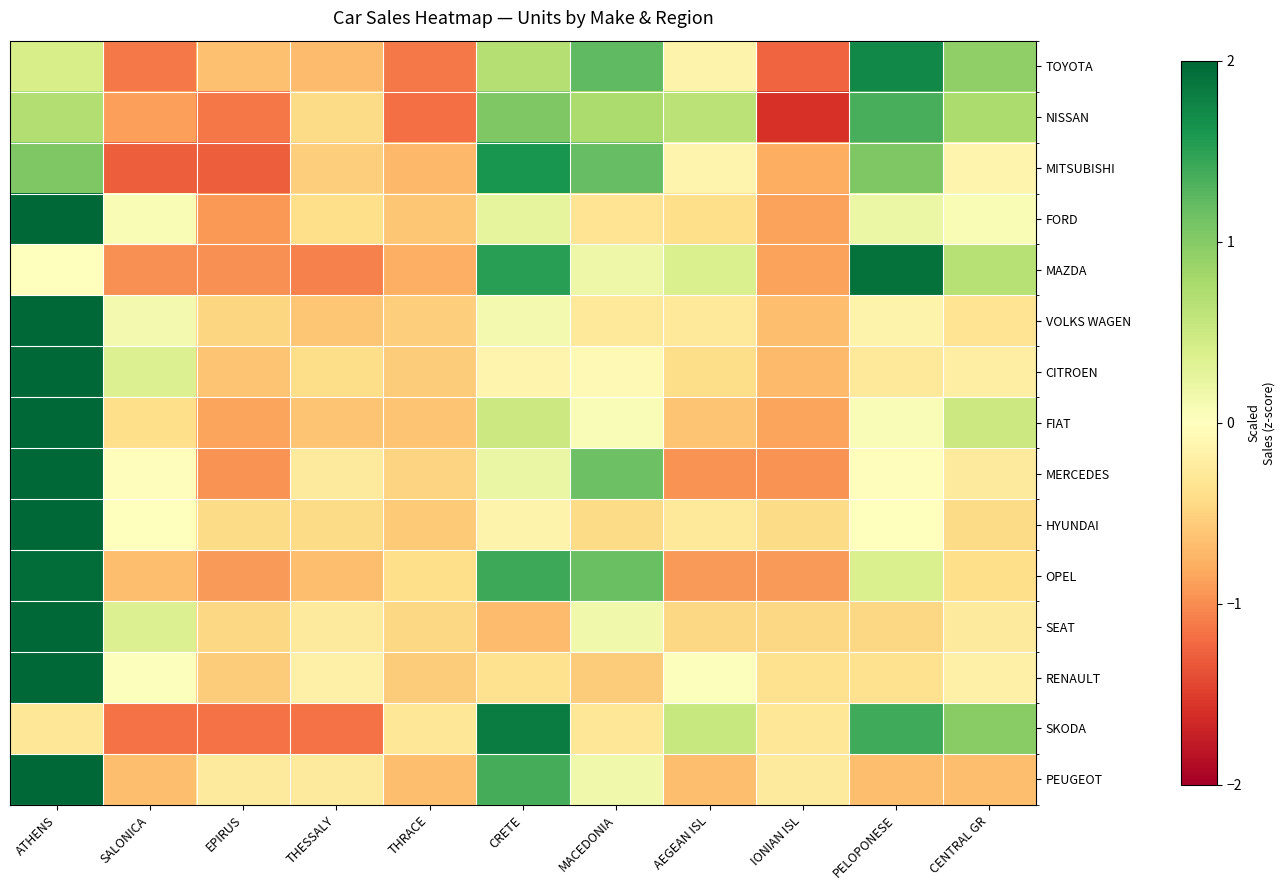

List the series in order of their peak value, highest first.

HYUNDAI, RENAULT, VOLKS WAGEN, CITROEN, SEAT, FORD, FIAT, PEUGEOT, MERCEDES, OPEL, MAZDA, SKODA, TOYOTA, MITSUBISHI, NISSAN